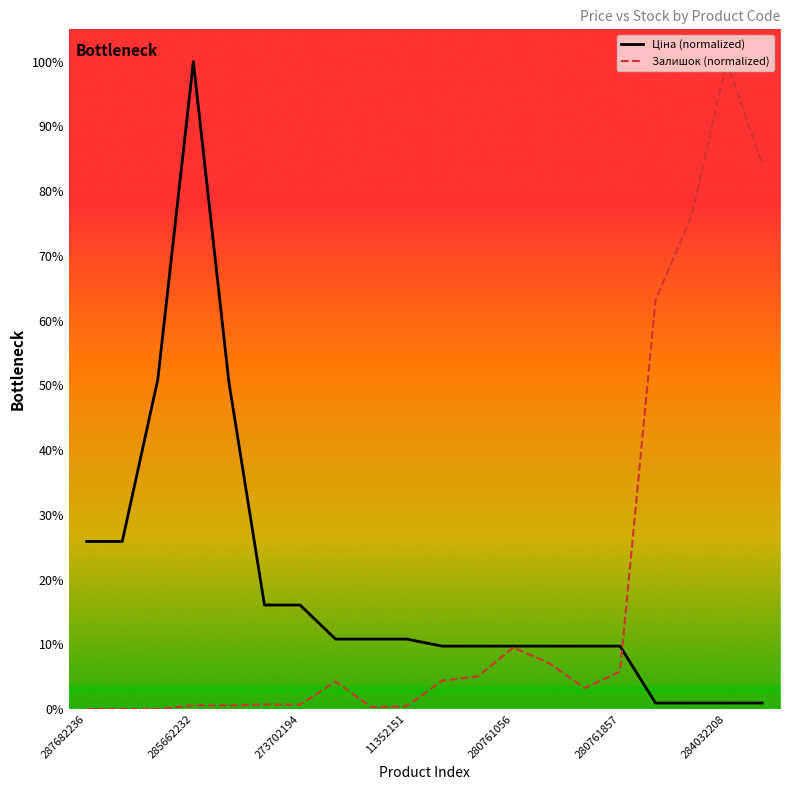

Is this an area chart (filled region under the line)?

No